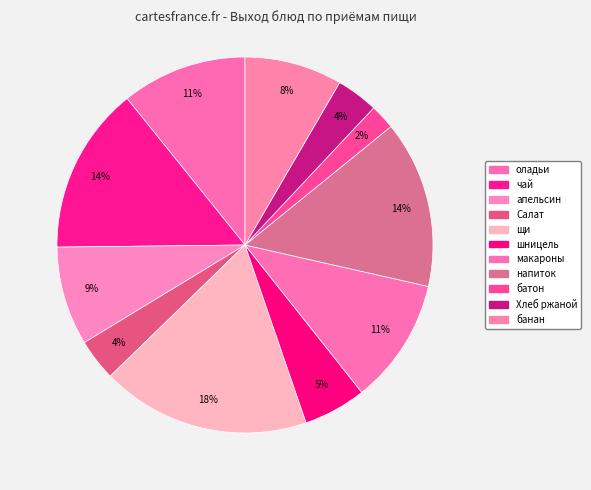

How many segments does this pie chart have?

11